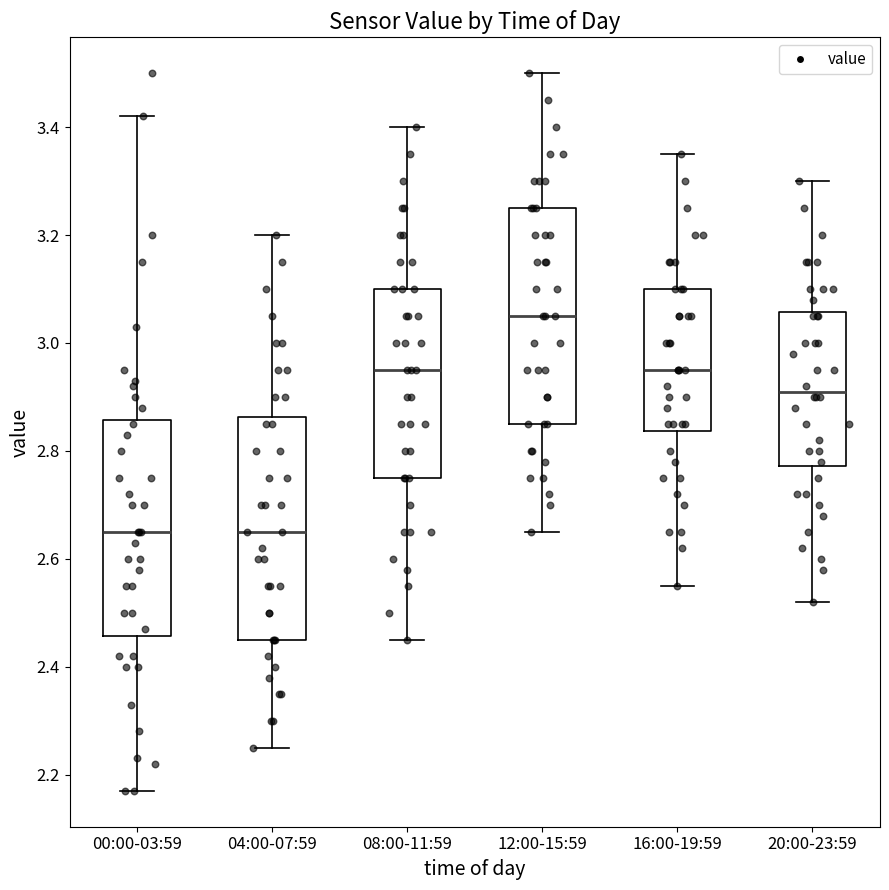

Reading left to right, read every box against the y-axis: the position of its median line, the range the box covers, and the ends of its whiskers. The values are not printed on the chart, so give them approximately, as read against the axis.

00:00-03:59: median 2.66, box 2.46 to 2.86, whiskers 2.18 to 3.42
04:00-07:59: median 2.66, box 2.46 to 2.86, whiskers 2.26 to 3.20
08:00-11:59: median 2.96, box 2.76 to 3.10, whiskers 2.46 to 3.40
12:00-15:59: median 3.06, box 2.86 to 3.26, whiskers 2.66 to 3.50
16:00-19:59: median 2.96, box 2.84 to 3.10, whiskers 2.56 to 3.36
20:00-23:59: median 2.92, box 2.78 to 3.06, whiskers 2.52 to 3.30